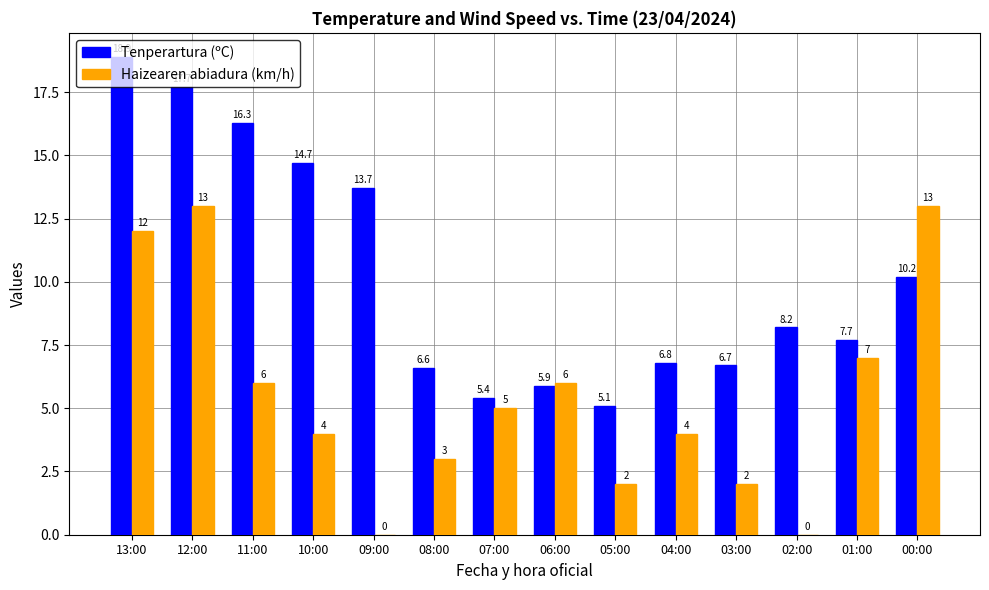

Is it true that Tenperartura (ºC) equals 8.8 at 13:00?

False